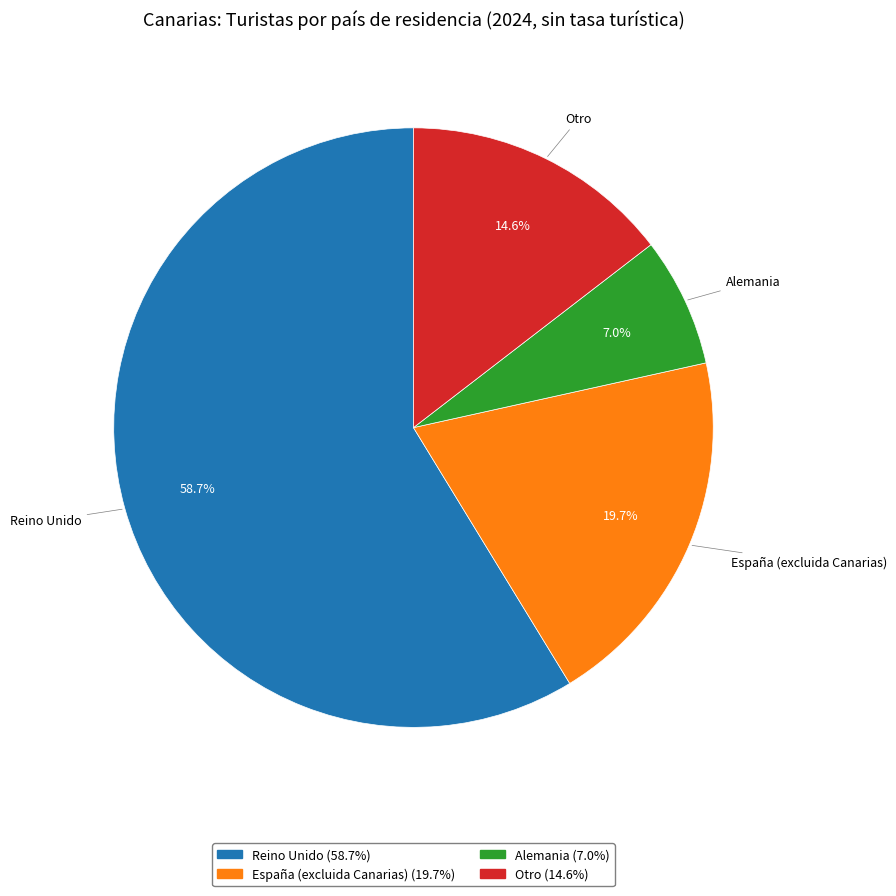

To the nearest percent, what is the combined percentage of Otro and España (excluida Canarias)?

34%